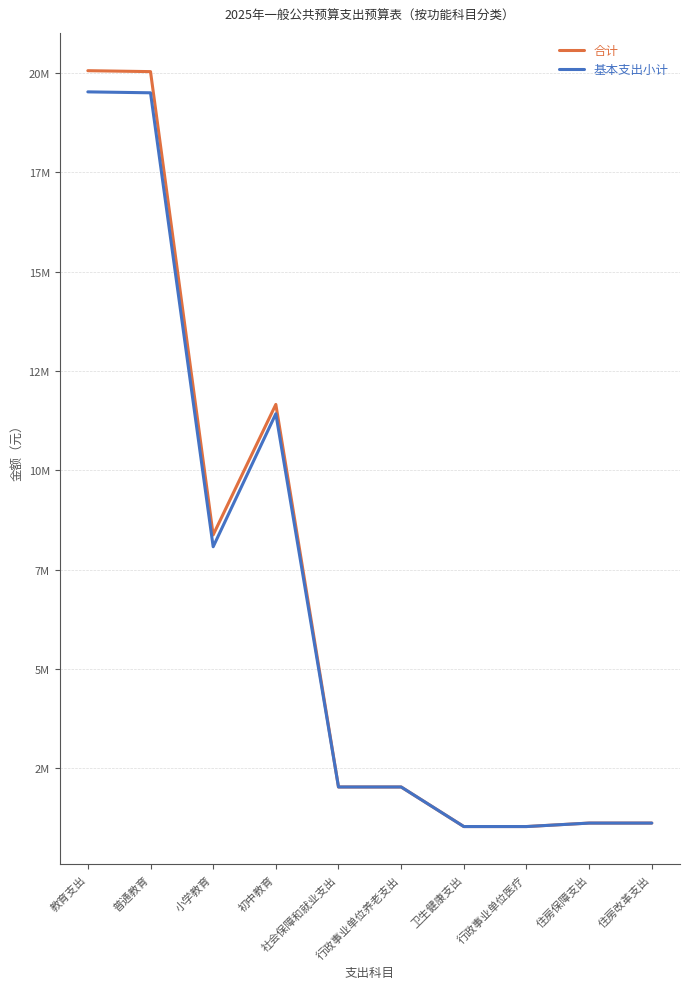

List the labels in order of 基本支出小计 value, smallest first.

卫生健康支出, 行政事业单位医疗, 住房保障支出, 住房改革支出, 社会保障和就业支出, 行政事业单位养老支出, 小学教育, 初中教育, 普通教育, 教育支出